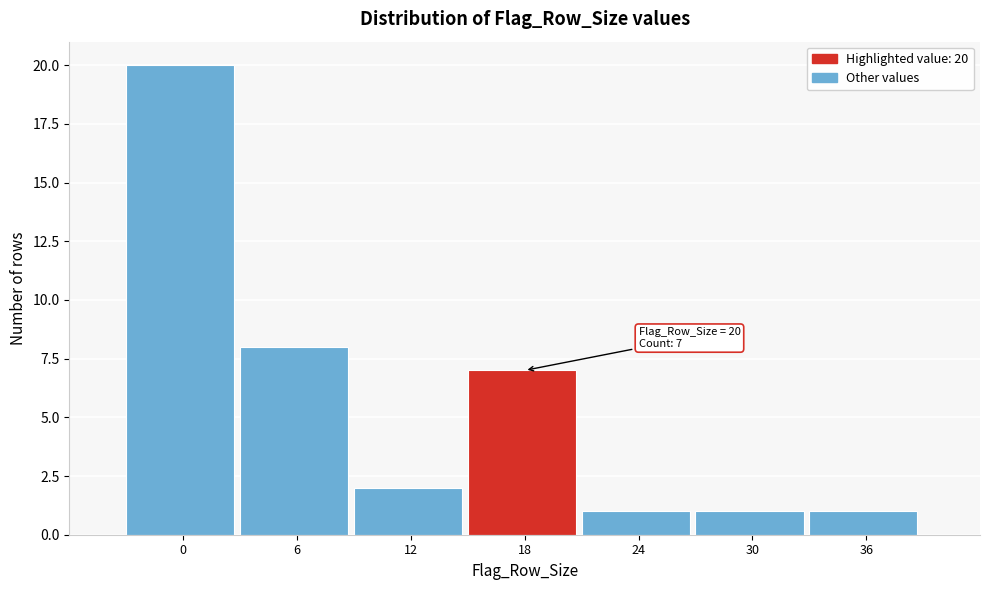

Reading left to right, transcribe all the data shown in this chart.

20	8	2	7	1	1	1